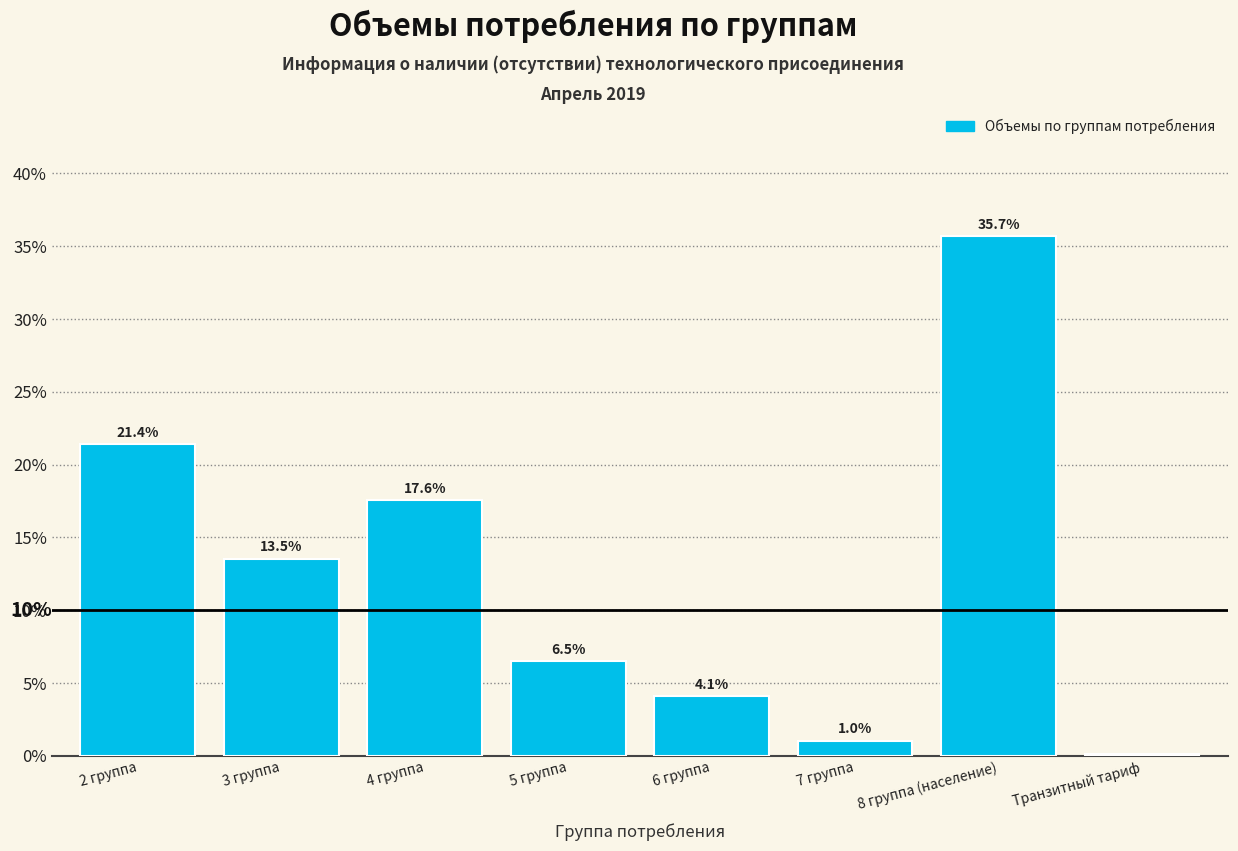

Which label corresponds to the largest value in the chart?

8 группа (население)